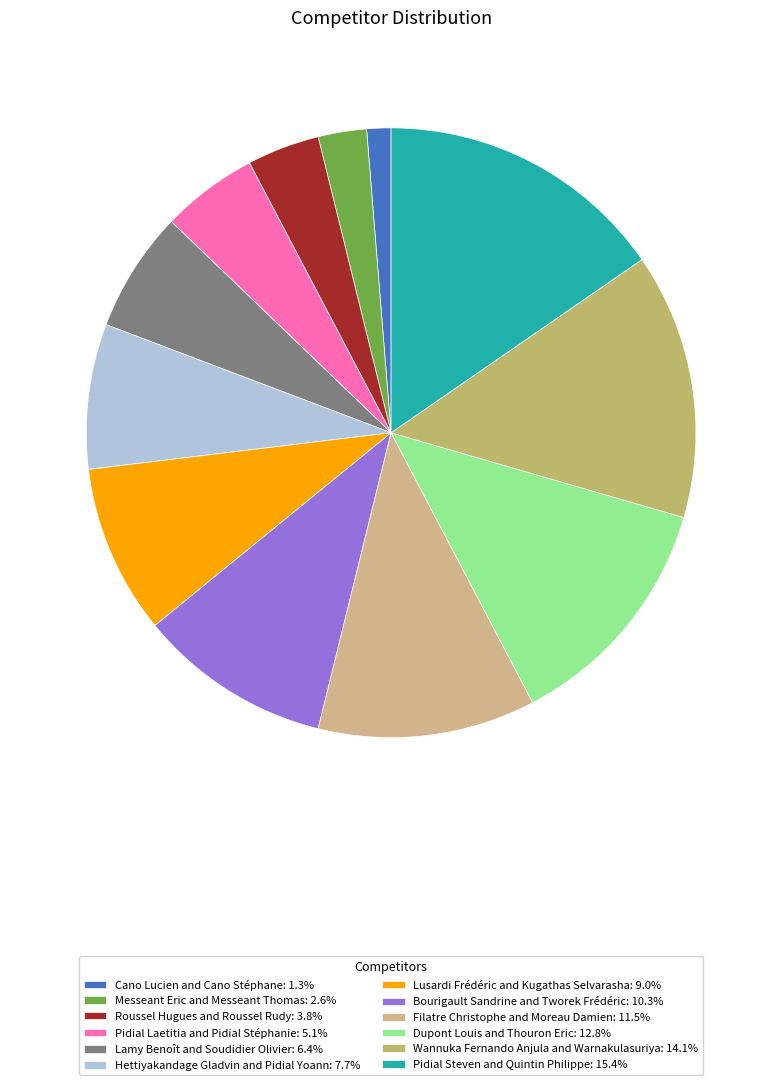

Does any single category account for the majority?

No